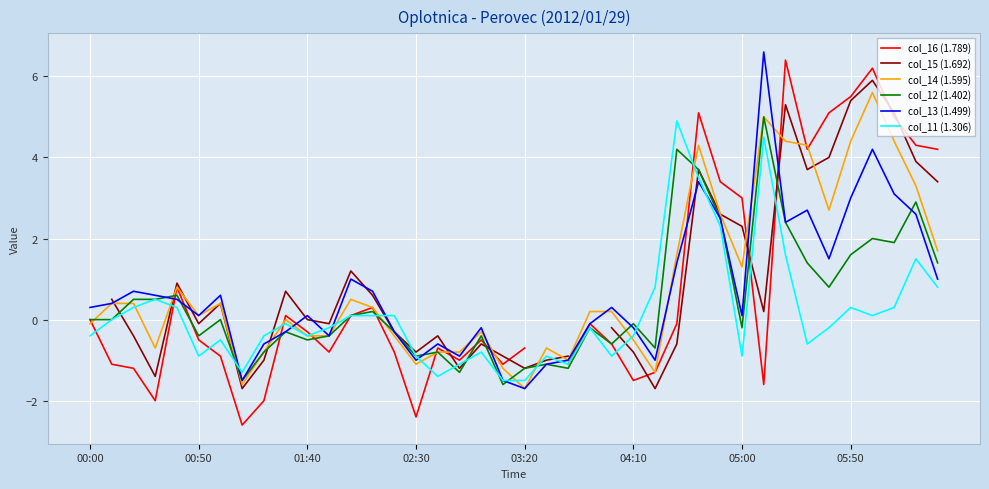

Which category has the lowest value in the col_12 (1.402) series?

19